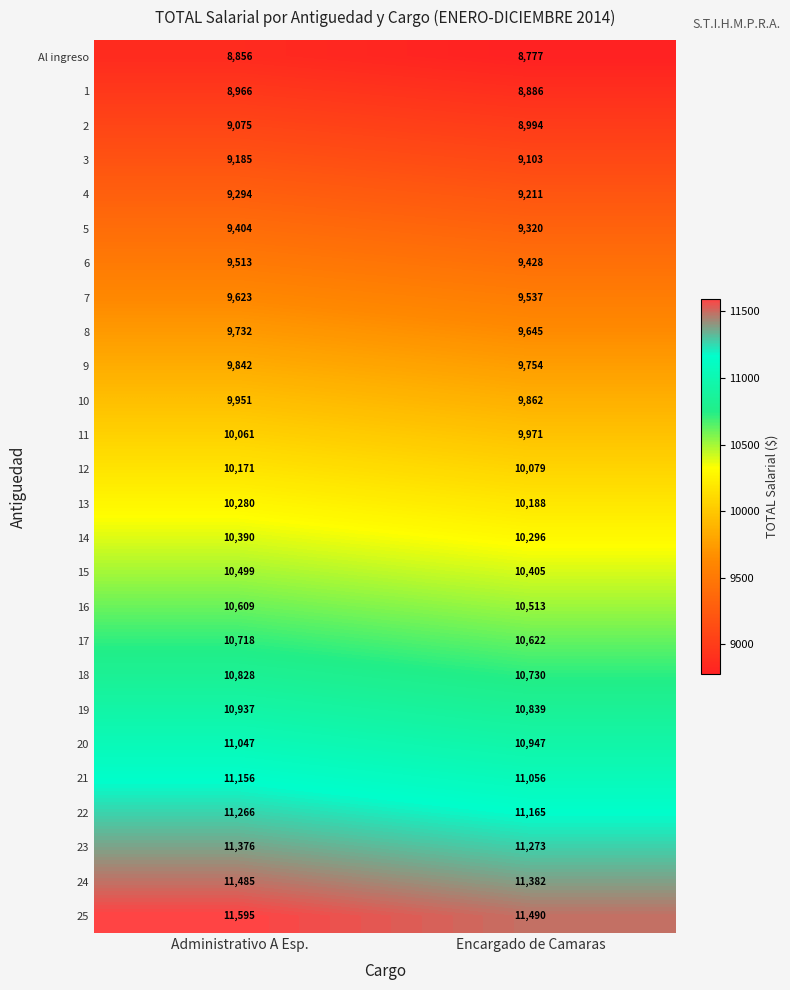

What is the sum of the 18 values at Administrativo A Esp. and Encargado de Camaras?

21558